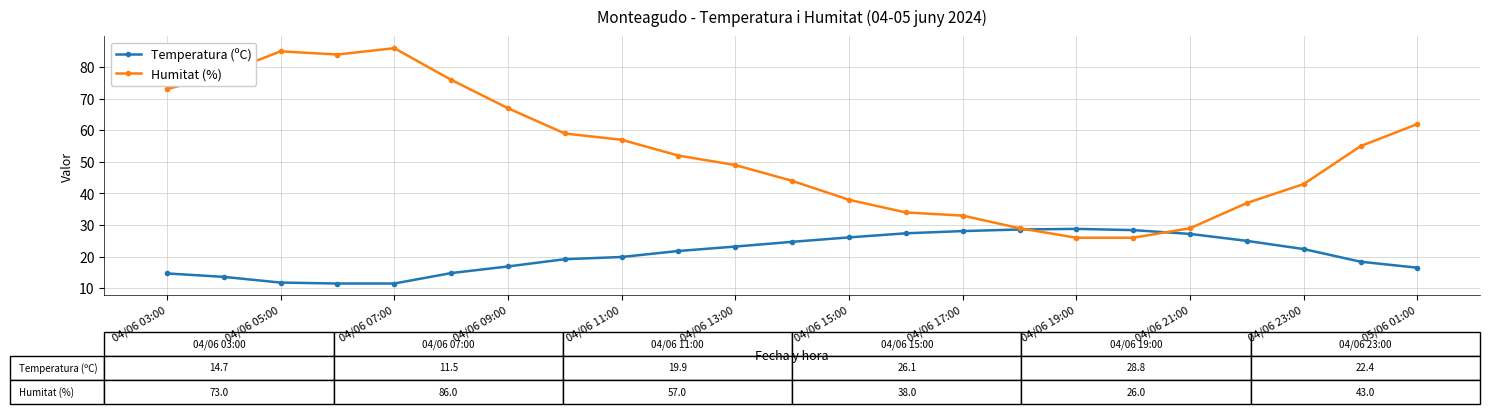

What is the value of the Humitat (%) point at the 9th from the left?

57.0